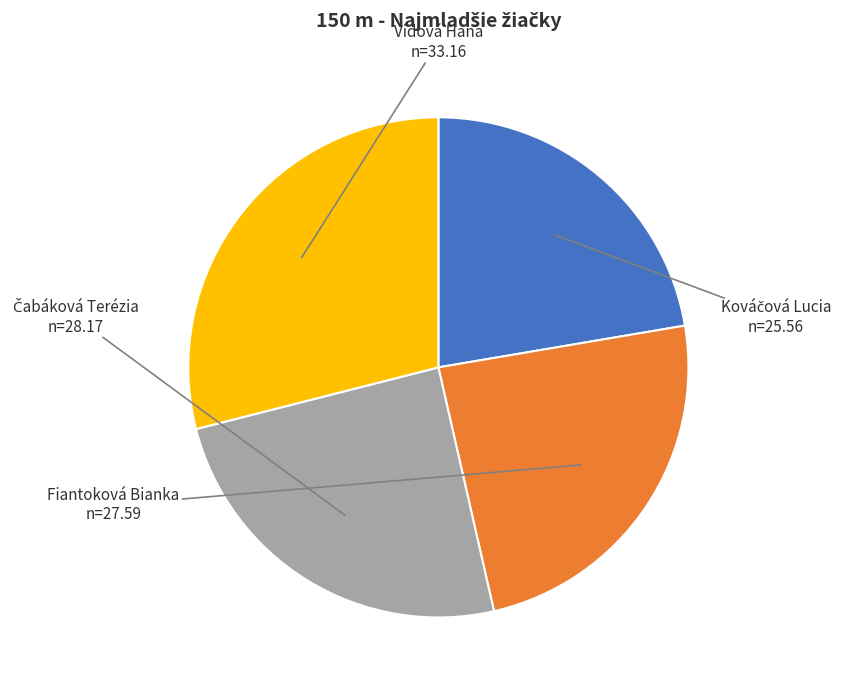

Is there any slice that represents more than half of the pie?

No